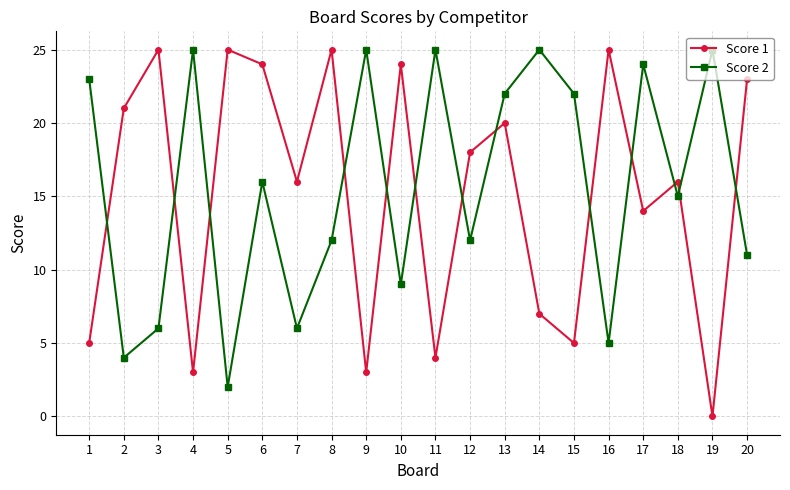

Which series has the largest total across all categories?

Score 2